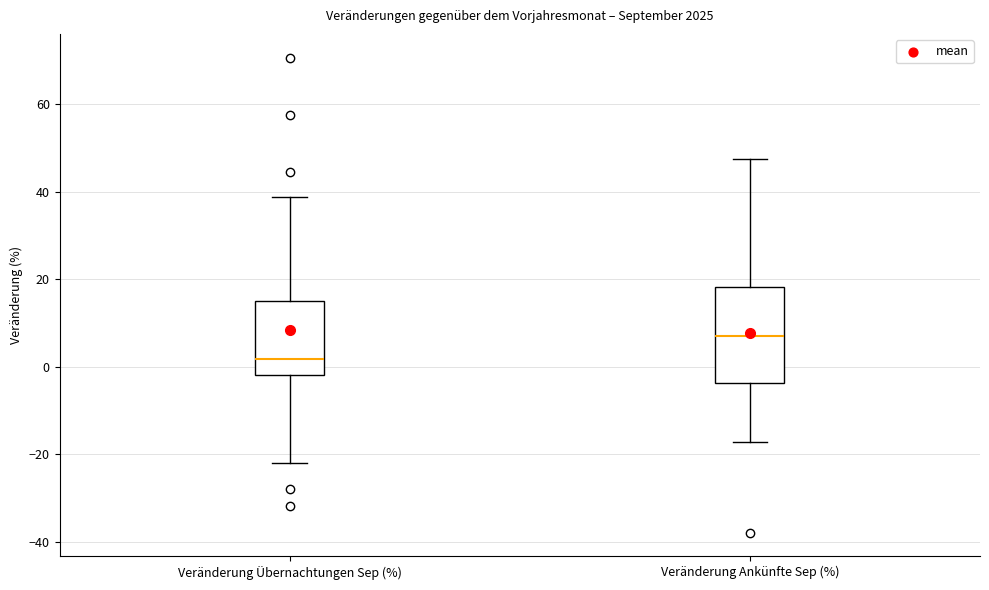

Reading left to right, transcribe this box plot: for each box, give where its median line is, the range the box spans, and where its two whiskers end, as read against the y-axis. The values are not printed on the chart, so give them approximately, as read against the axis.

Veränderung Übernachtungen Sep (%): median 2, box -2 to 14, whiskers -22 to 38
Veränderung Ankünfte Sep (%): median 6, box -4 to 18, whiskers -18 to 48